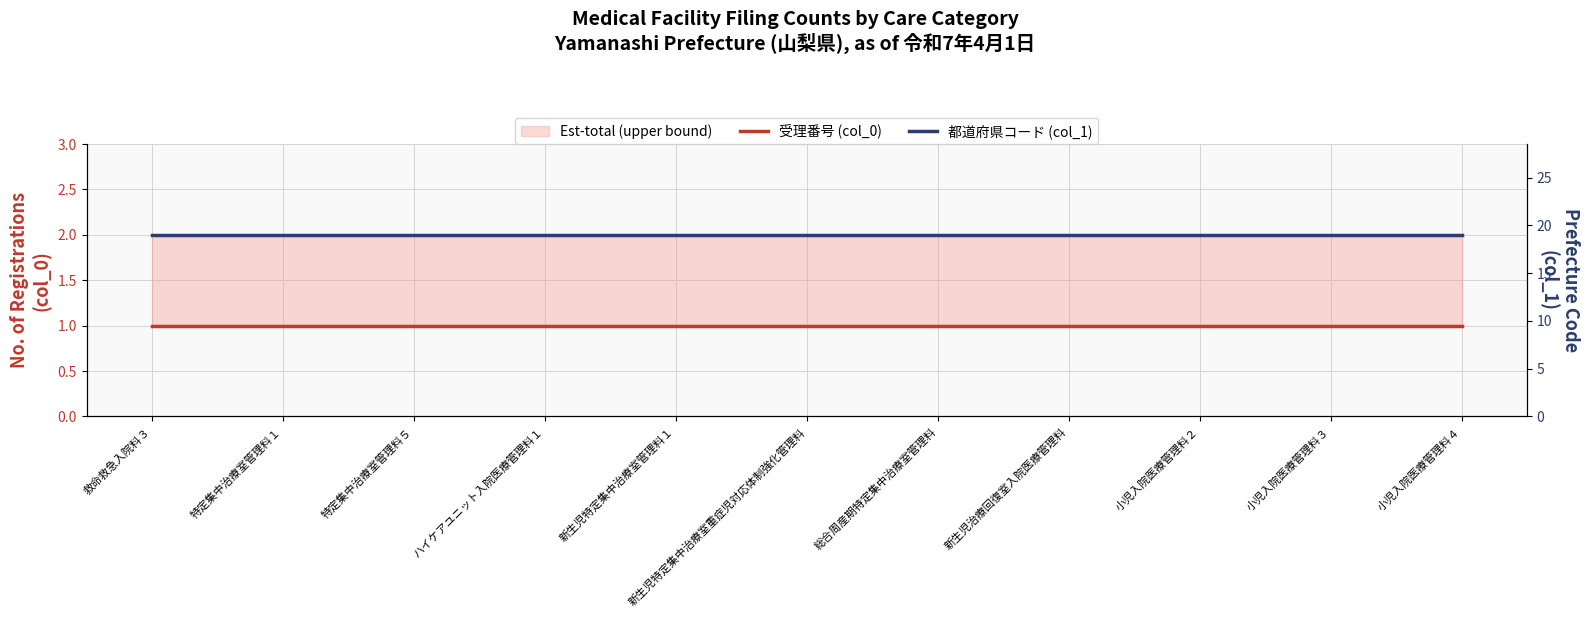

True or false: 受理番号 (col_0) has more than 2 points higher than both neighbors.

False